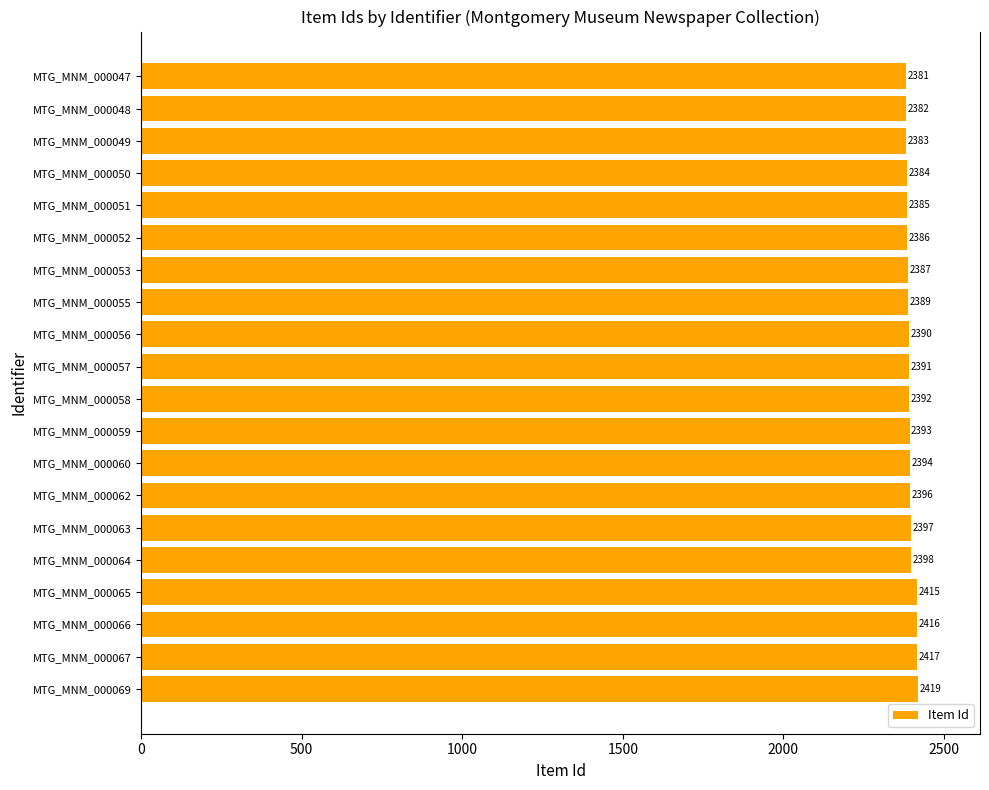

True or false: the data shows 3972 at MTG_MNM_000059.

False